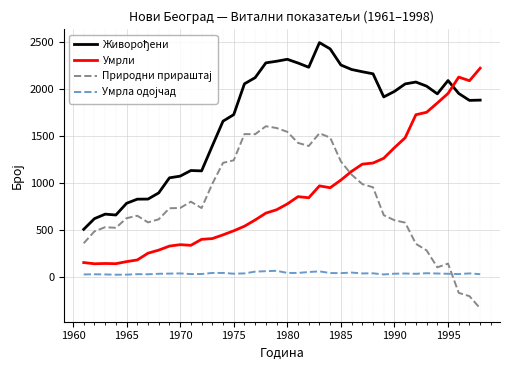

What is the minimum value shown in the chart?

-341